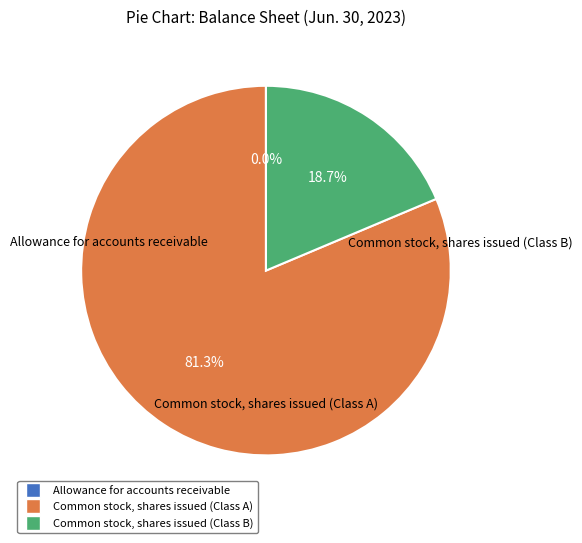

Is it true that Common stock, shares issued (Class A) is 81% of the pie?

True